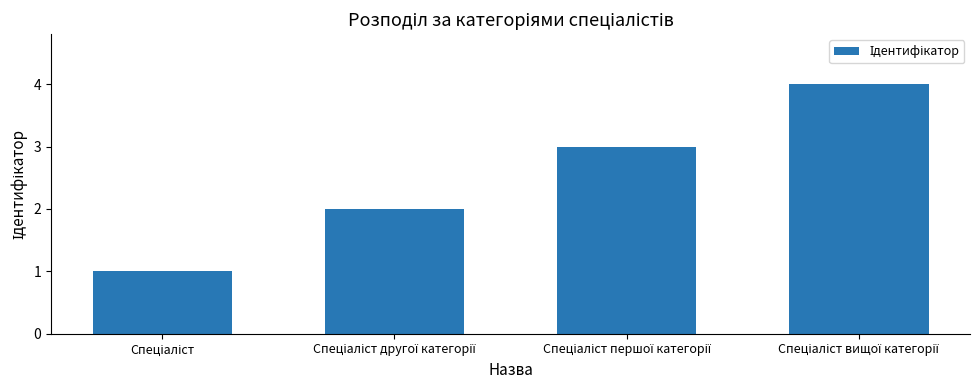

What is the difference between the maximum and minimum values?

3